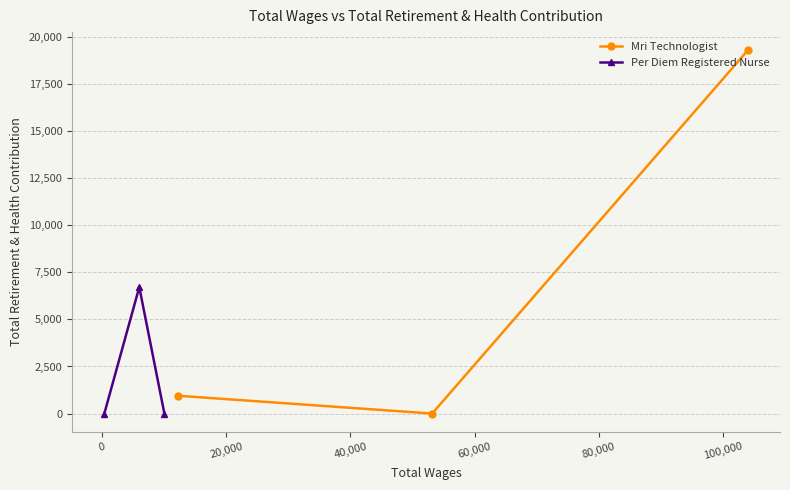

Count the number of data series in this chart.

2